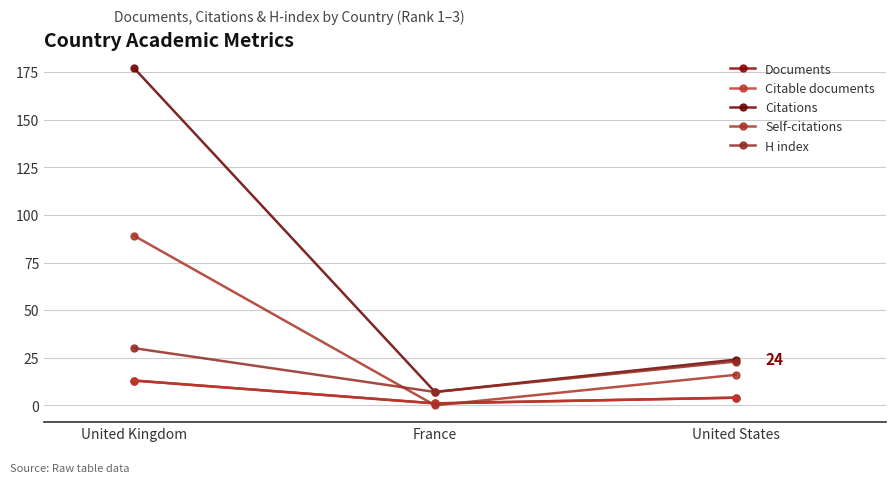

What is the minimum value for H index?

7